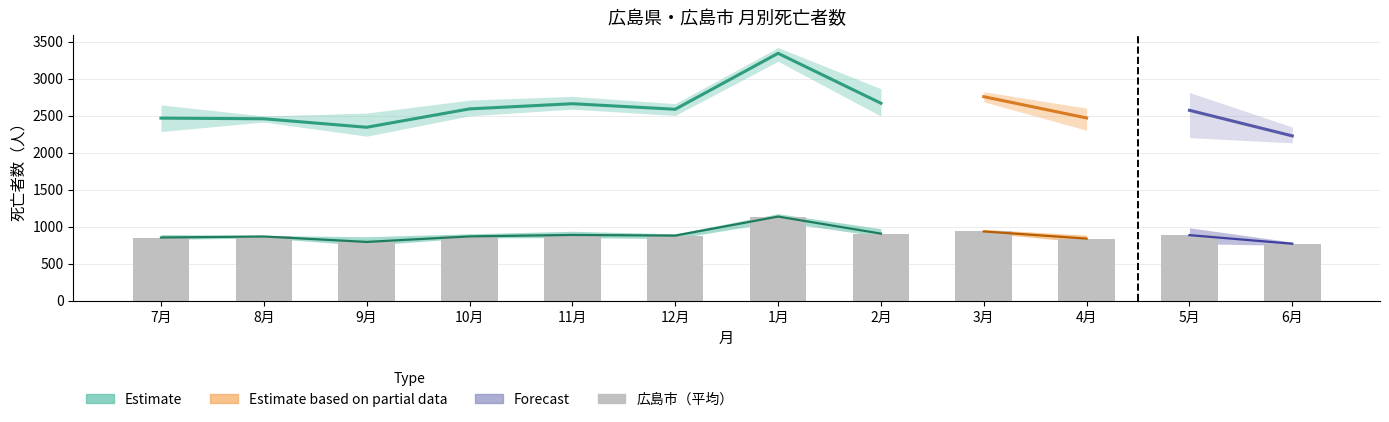

How many data points in 県総数 元.7～2.6 are less than 2568?

6